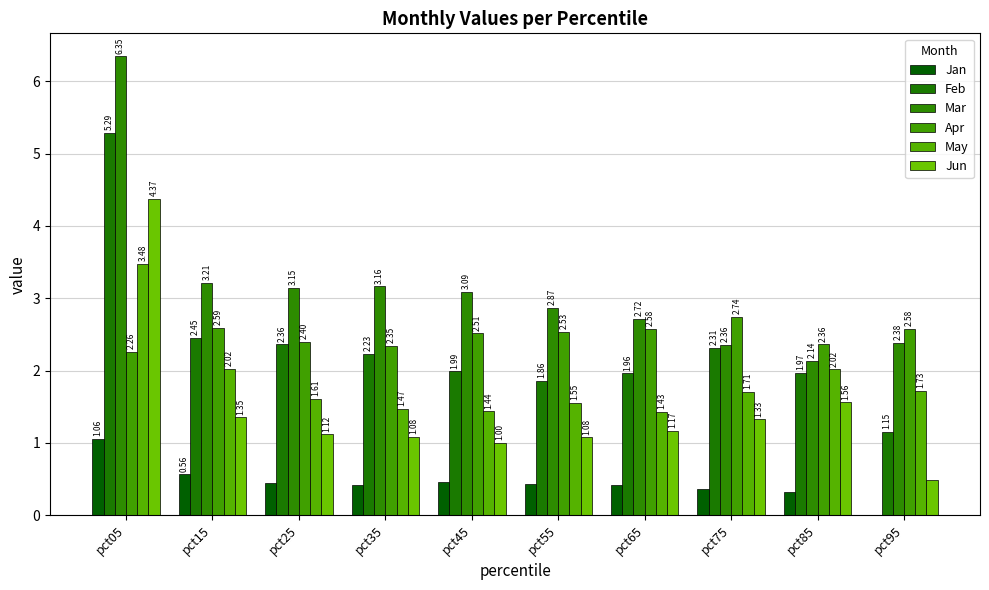

True or false: Jun has a value of 1.6 at pct85.

True